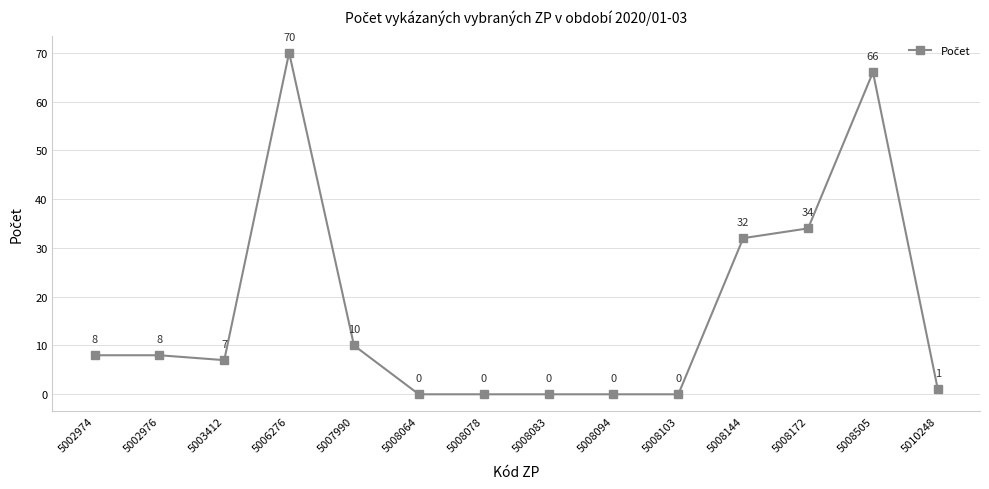

At which label is the value closest to 35?

5008172